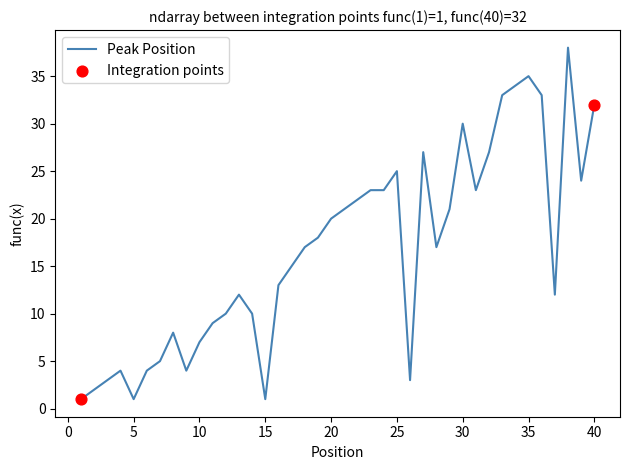

What is the difference between the maximum and minimum values?

37